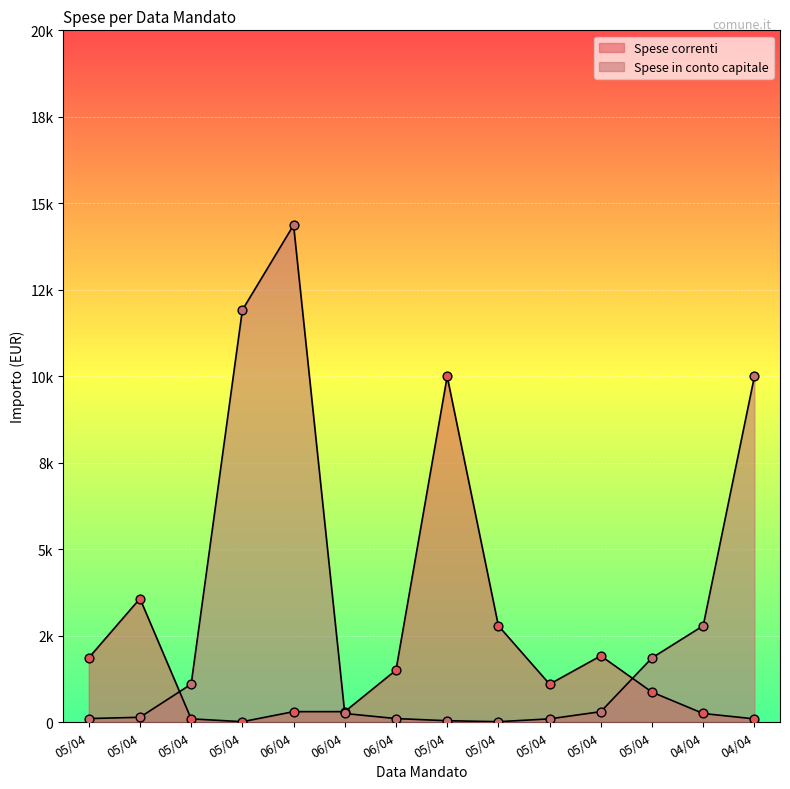

At which category is the sum across all series the highest?

06/04